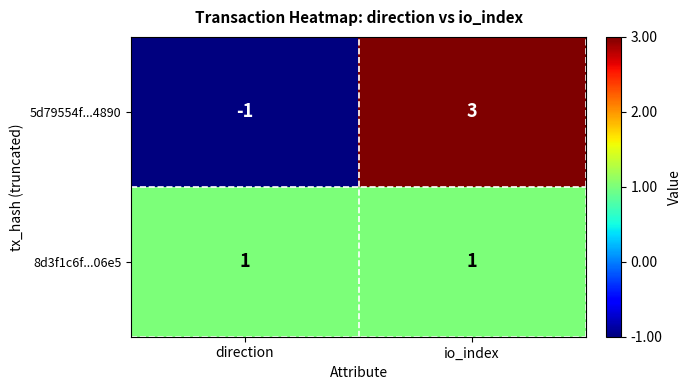

True or false: 5d79554f...4890 has a value of 3 at io_index.

True